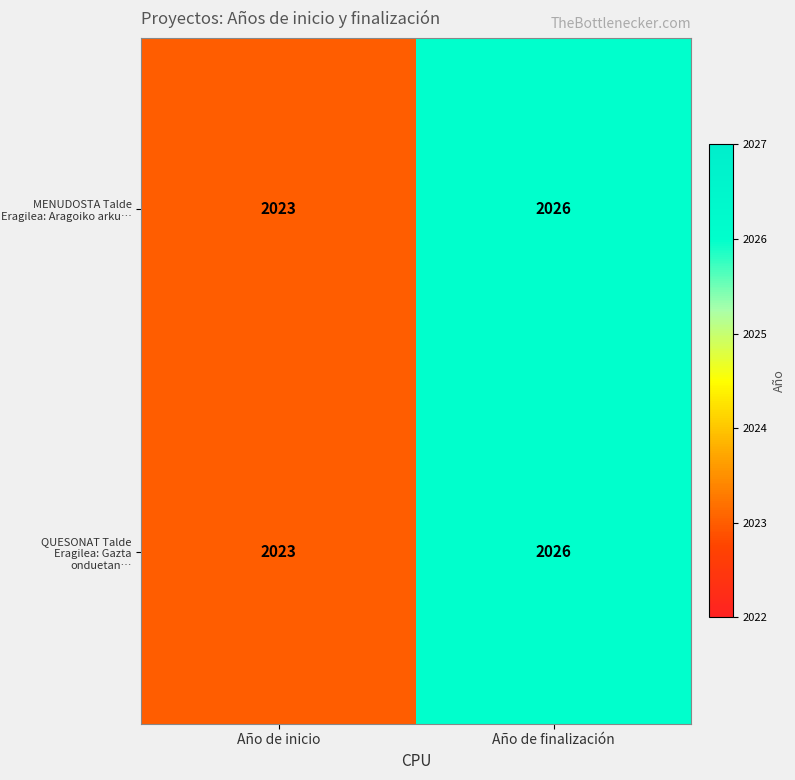

Is it true that MENUDOSTA Talde Eragilea: Aragoiko arku… equals 3508 at Año de inicio?

False